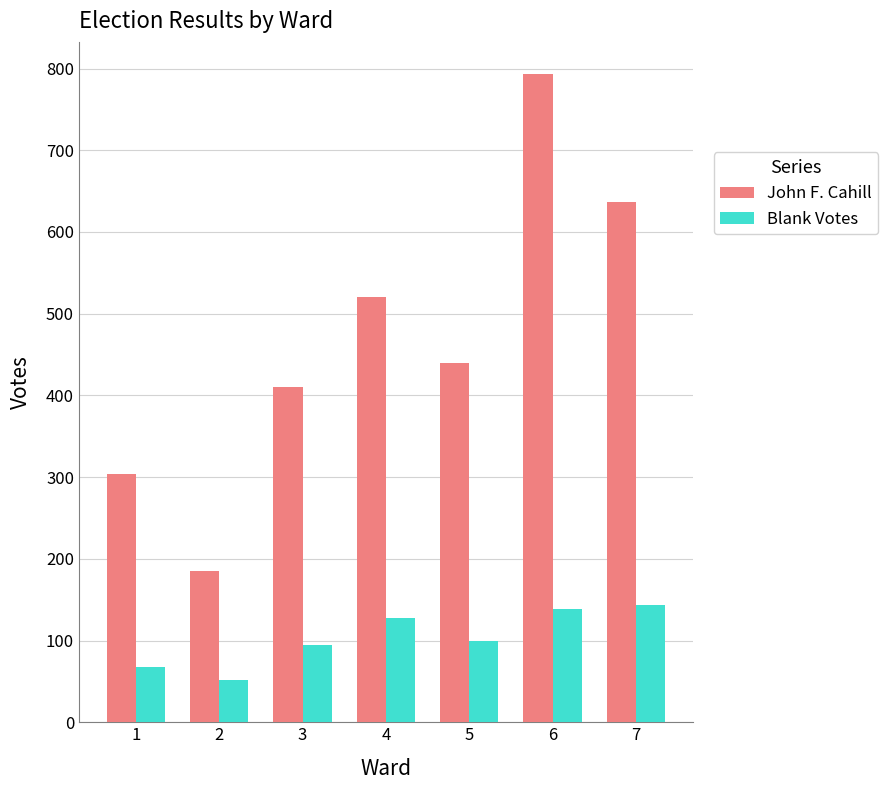

Reading left to right, list all the values displayed in this chart.

John F. Cahill: 1=304	2=185	3=410	4=521	5=440	6=793	7=637
Blank Votes: 1=68	2=52	3=95	4=127	5=99	6=139	7=144